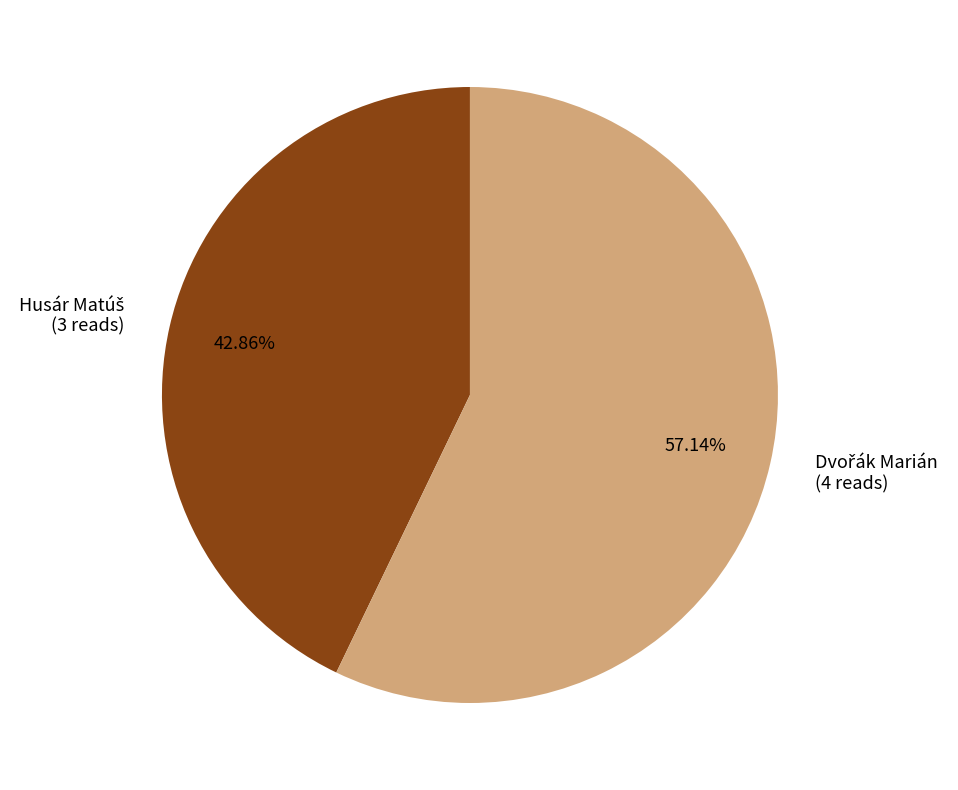

Does any single category account for the majority?

Yes